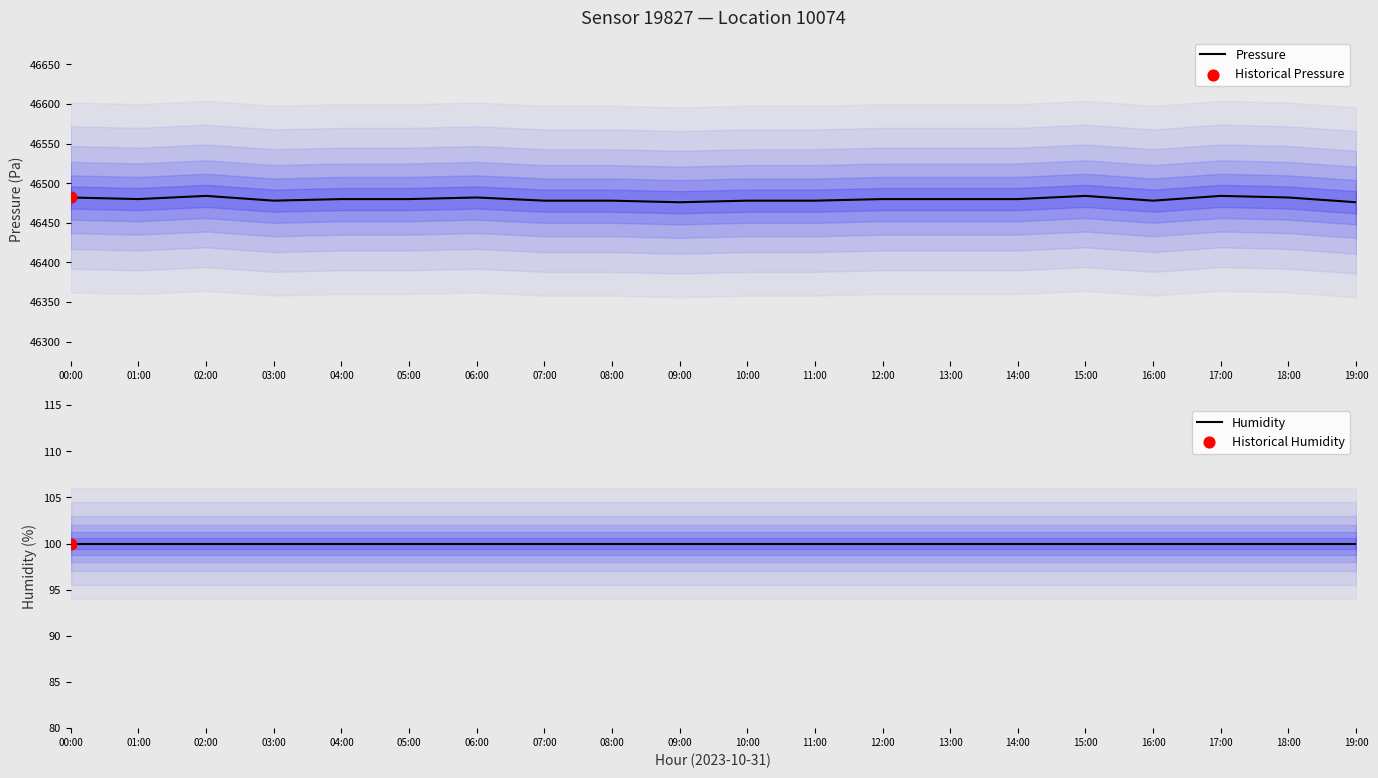

At which category is the sum across all series the highest?

02:00